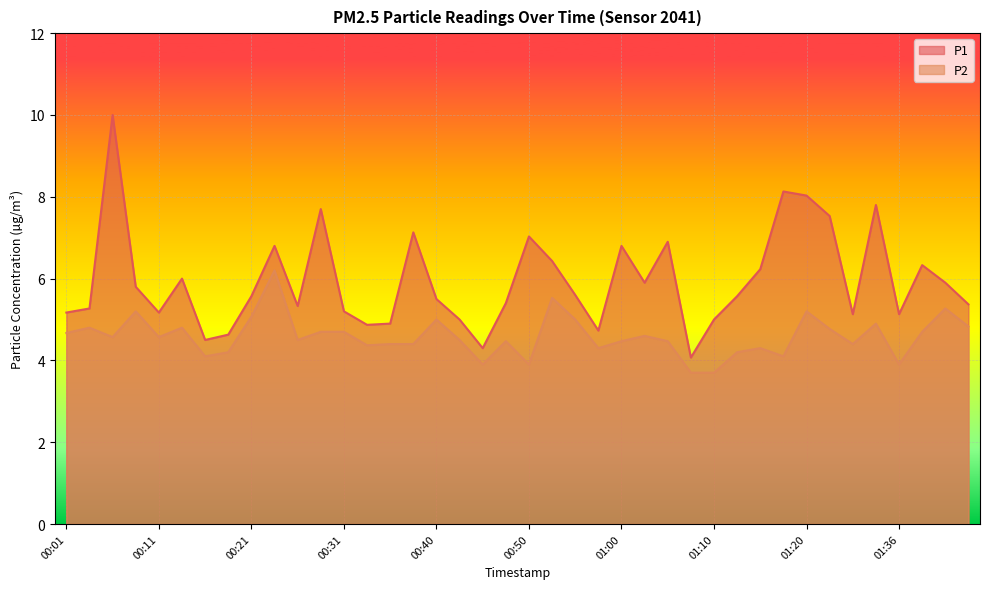

Reading left to right, what are all the values shown in this chart?

P1: 5.2	5.3	10.0	5.8	5.2	6.0	4.5	4.6	5.6	6.8	5.3	7.7	5.2	4.9	4.9	7.1	5.5	5.0	4.3	5.4	7.0	6.4	5.6	4.7	6.8	5.9	6.9	4.1	5.0	5.6	6.2	8.1	8.0	7.5	5.1	7.8	5.1	6.3	5.9	5.4
P2: 4.7	4.8	4.6	5.2	4.6	4.8	4.1	4.2	5.1	6.2	4.5	4.7	4.7	4.4	4.4	4.4	5.0	4.5	3.9	4.5	3.9	5.5	5.0	4.3	4.5	4.6	4.5	3.7	3.7	4.2	4.3	4.1	5.2	4.8	4.4	4.9	3.9	4.7	5.3	4.8